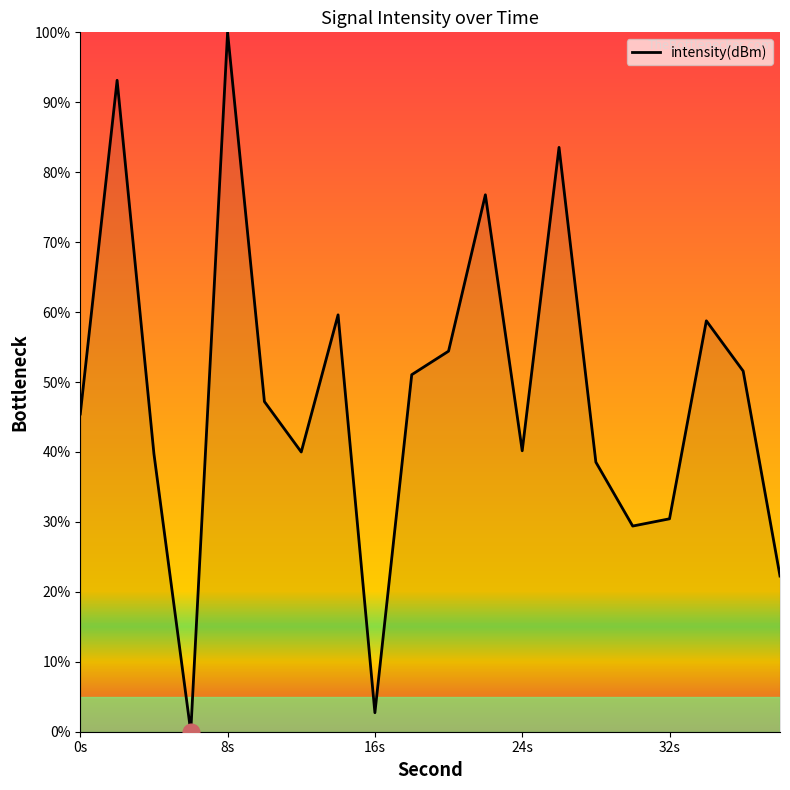

Does the chart have visible grid lines?

No